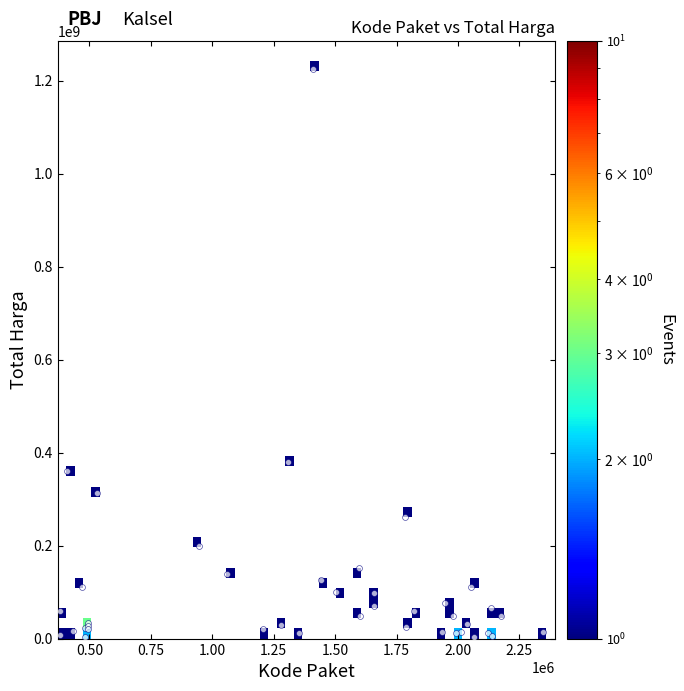

What Y value in the scatter plot is closest to 613538875?

379075000